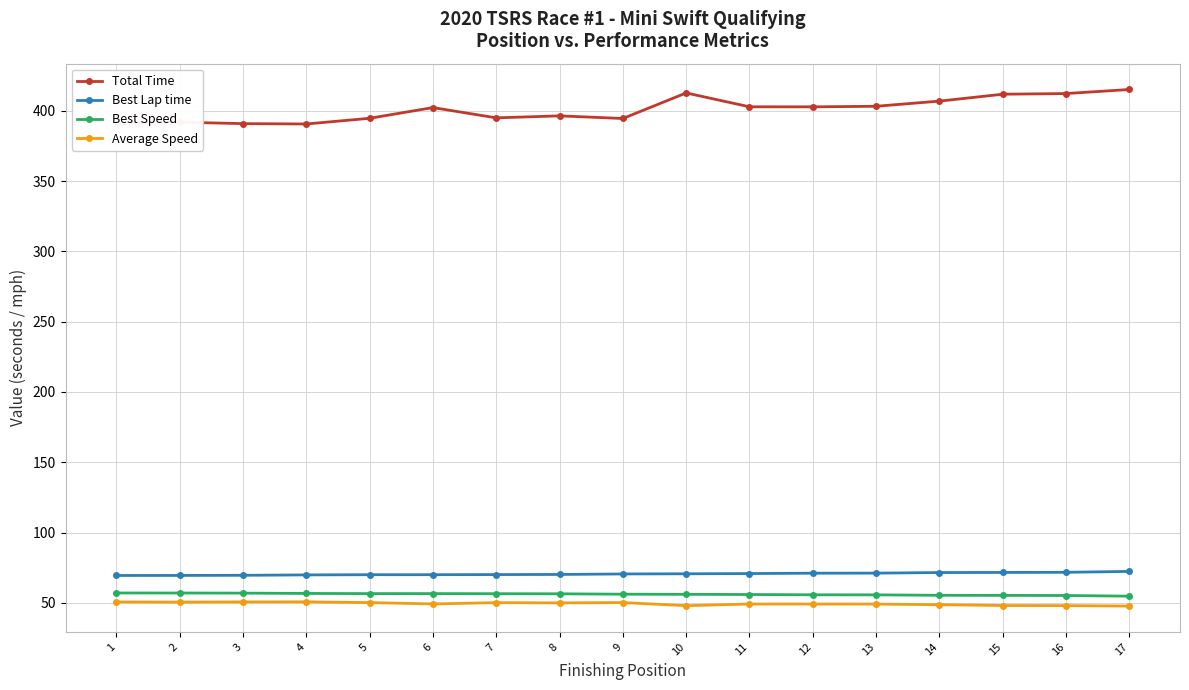

True or false: Best Speed and Total Time intersect in this chart.

False